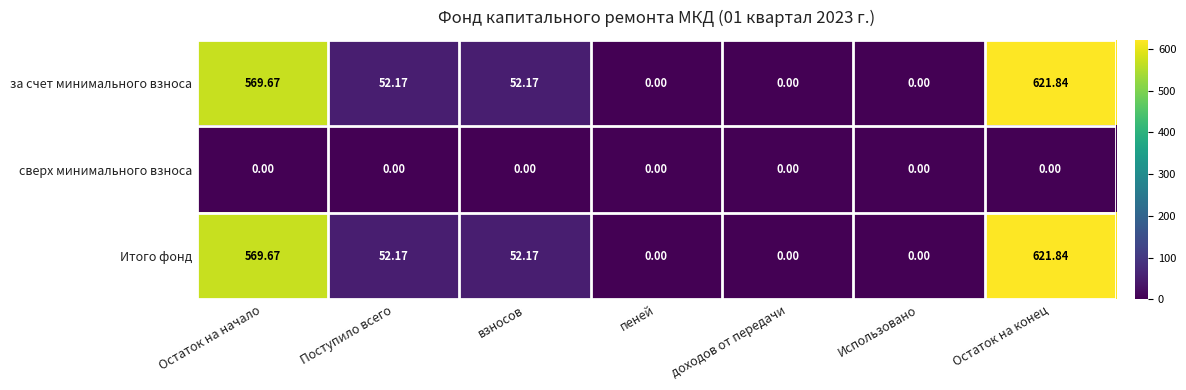

At which category is the sum across all series the highest?

Остаток на конец